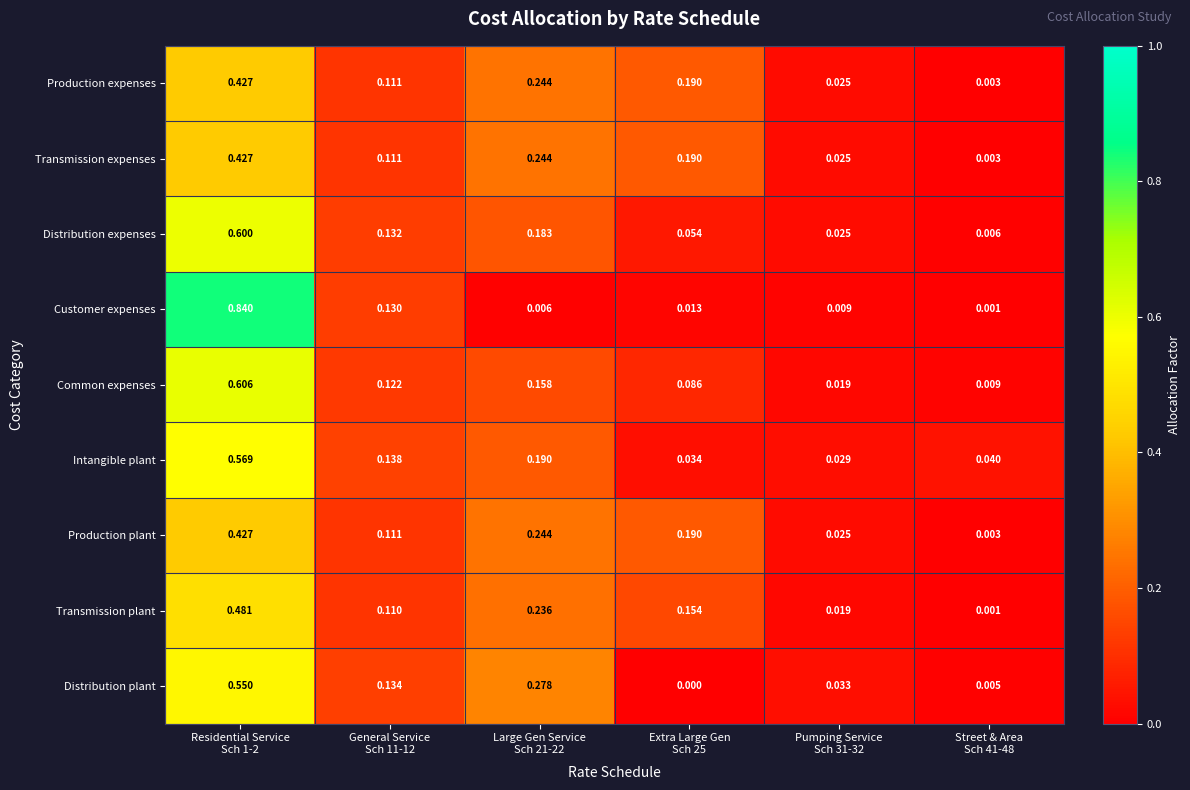

Which label corresponds to the smallest value in the chart?

Extra Large Gen
Sch 25